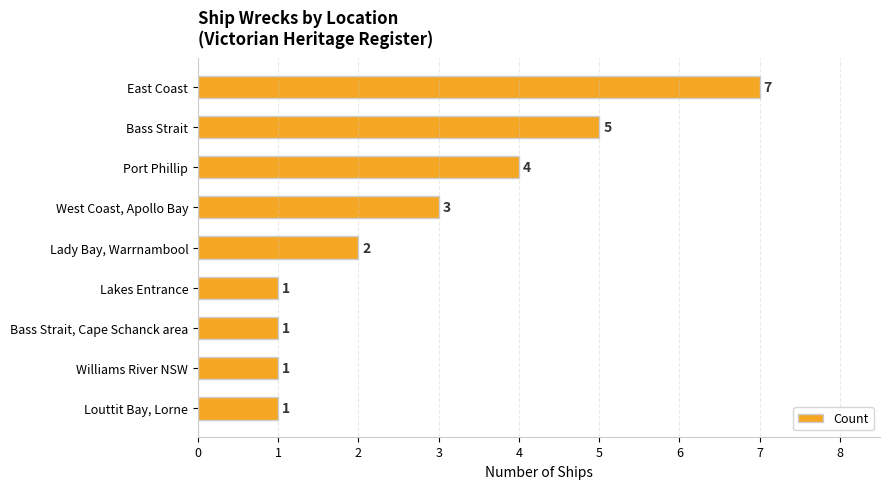

At which label is the value closest to 4?

Port Phillip